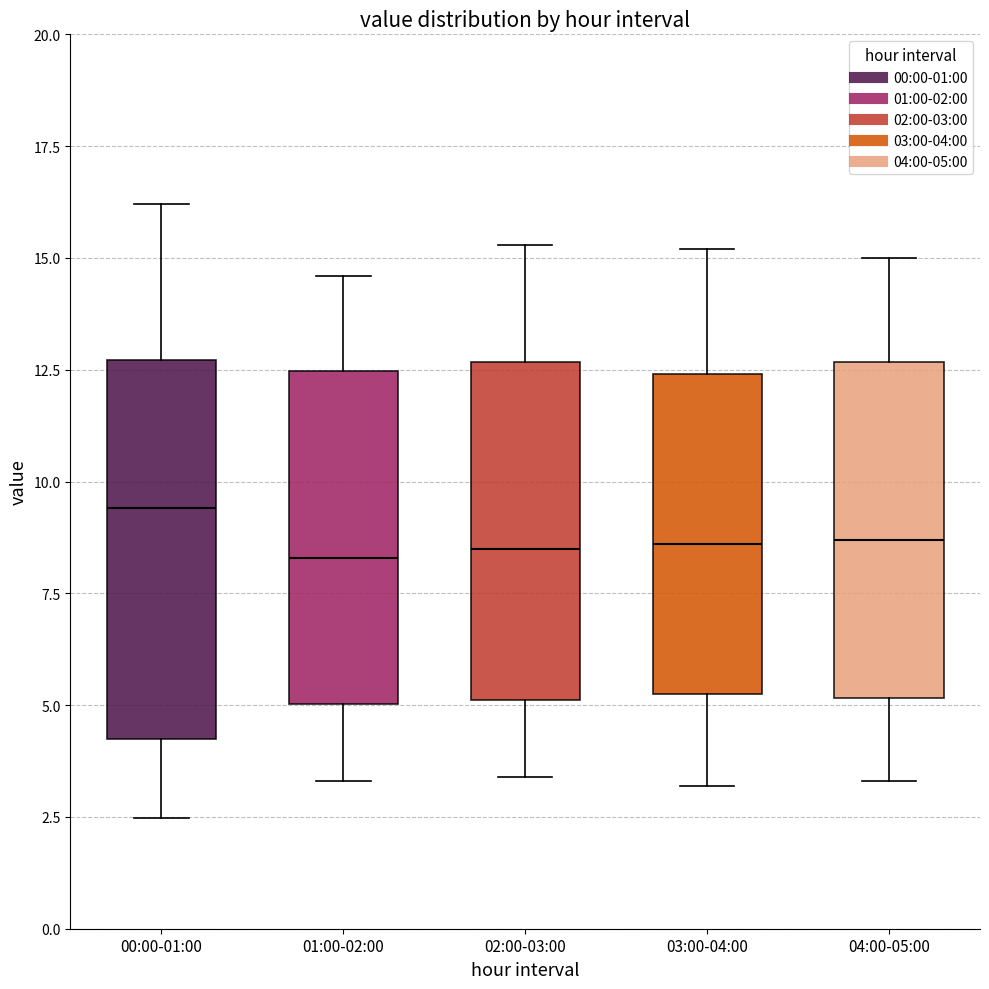

Reading left to right, read every box against the y-axis: the position of its median line, the range the box covers, and the ends of its whiskers. The values are not printed on the chart, so give them approximately, as read against the axis.

00:00-01:00: median 9.5, box 4.0 to 12.5, whiskers 2.5 to 16.0
01:00-02:00: median 8.5, box 5.0 to 12.5, whiskers 3.5 to 14.5
02:00-03:00: median 8.5, box 5.0 to 12.5, whiskers 3.5 to 15.5
03:00-04:00: median 8.5, box 5.5 to 12.5, whiskers 3.0 to 15.0
04:00-05:00: median 8.5, box 5.0 to 12.5, whiskers 3.5 to 15.0